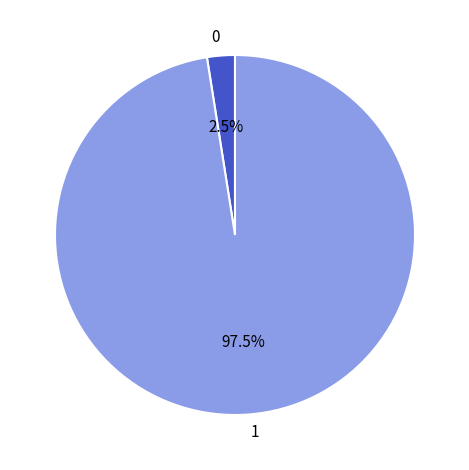

What is the smallest slice in the pie chart?

0